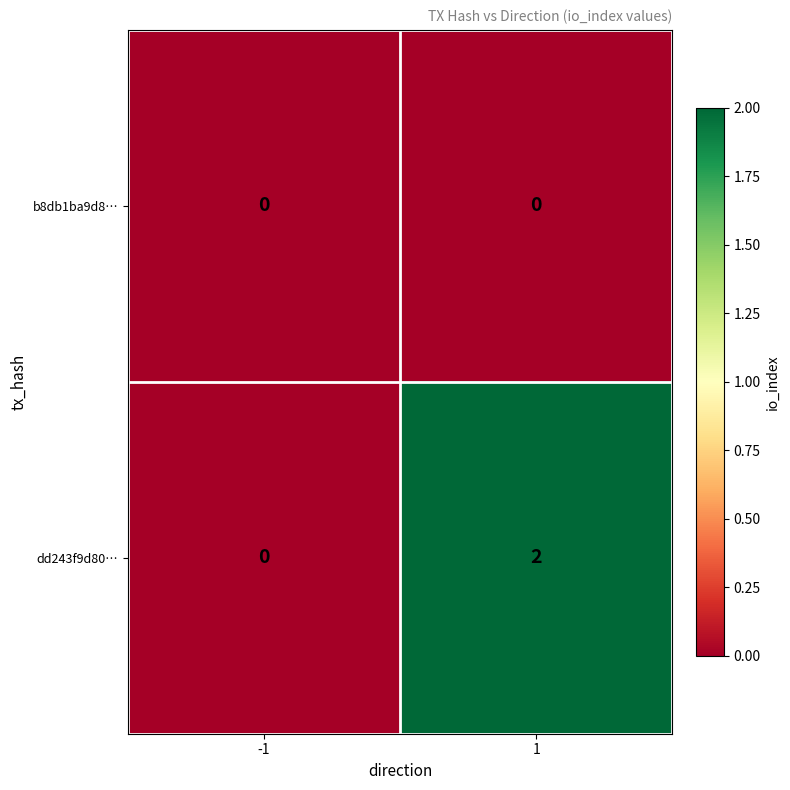

True or false: b8db1ba9d8… has a value of 0 at 1.

True